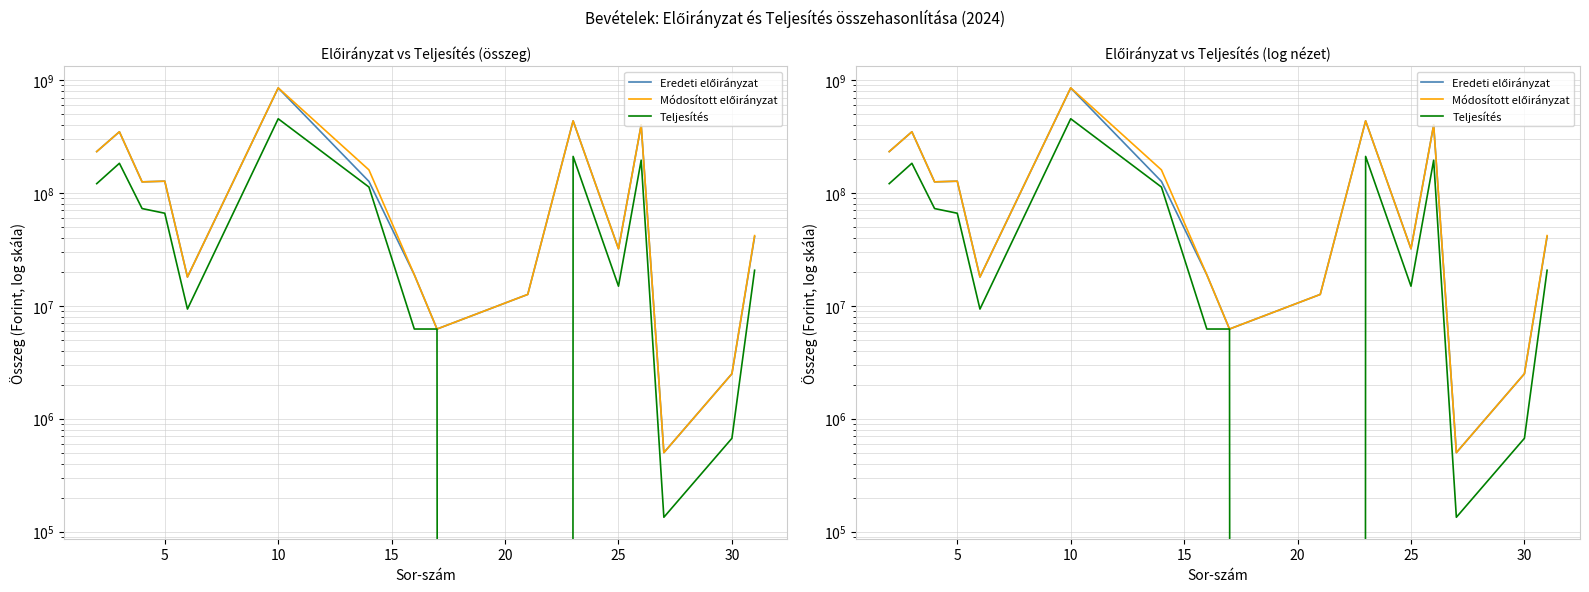

Rank the series at 30 from lowest to highest value.

Teljesítés, Eredeti előirányzat, Módosított előirányzat